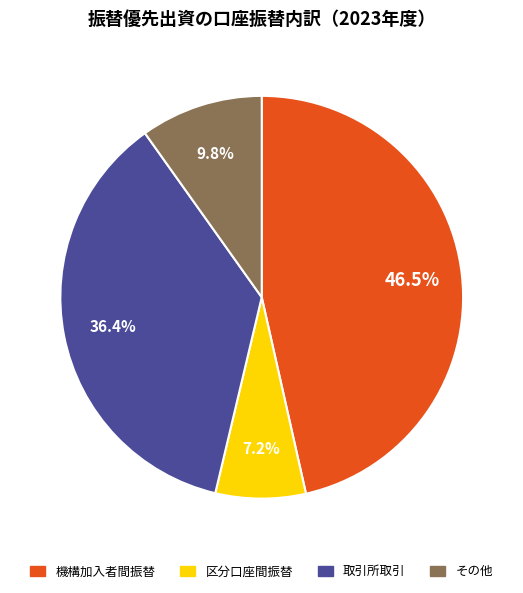

Does any single category account for the majority?

No